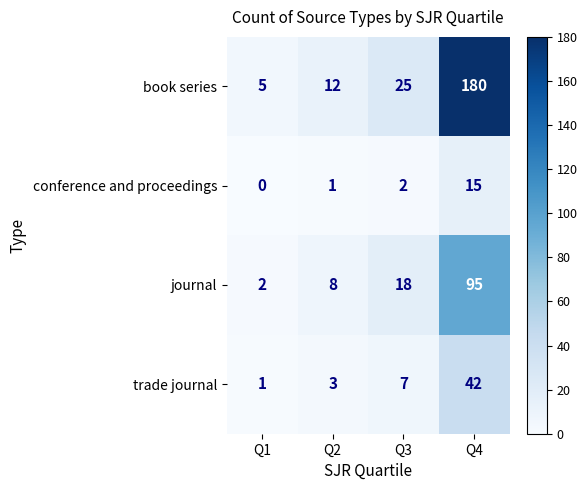

What is the sum of all trade journal values?

53